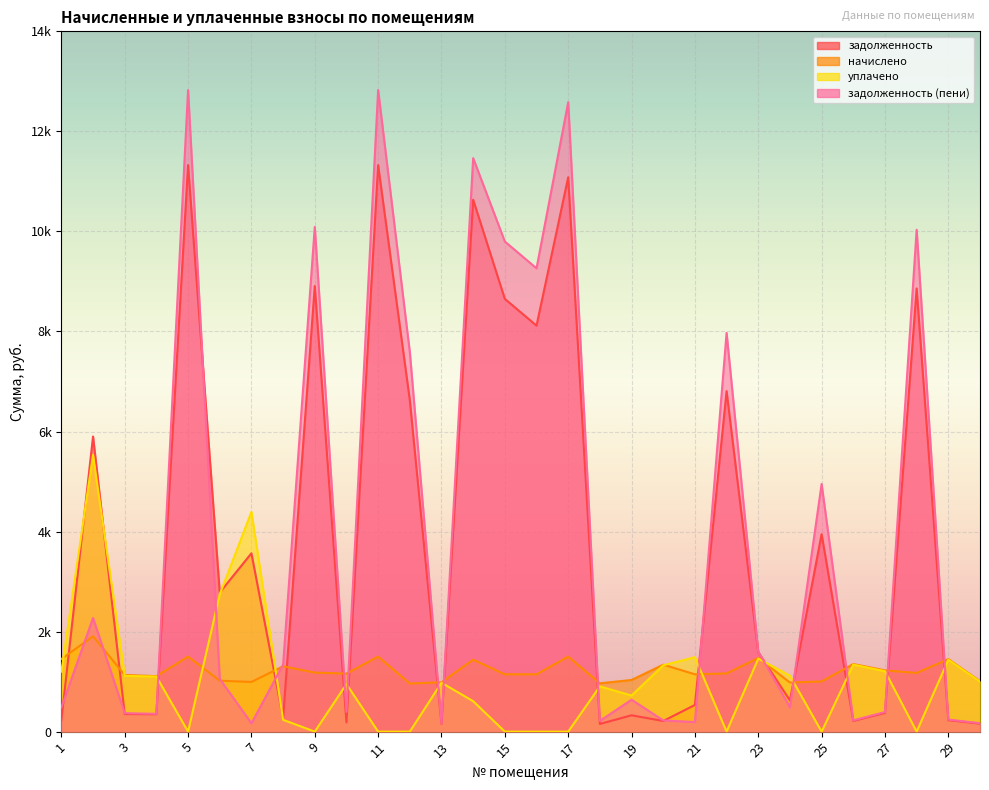

What is the value of the задолженность point at the 15th from the left?

8651.2